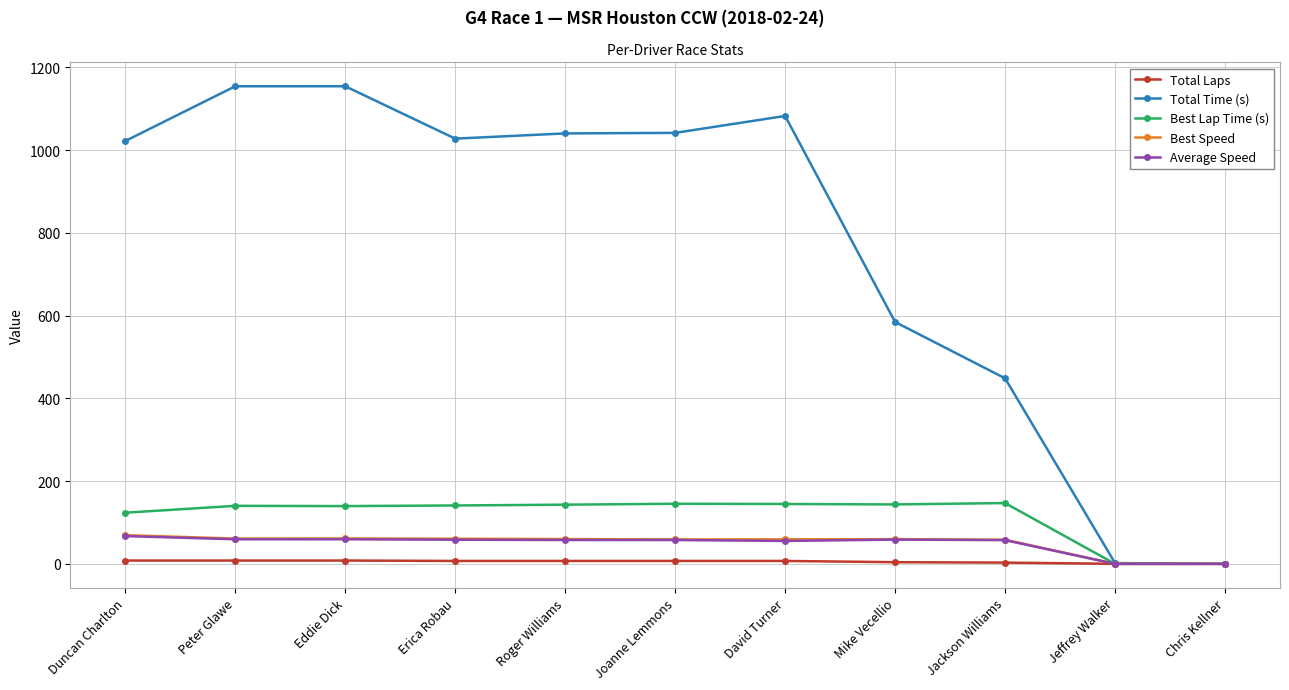

True or false: Total Time (s) has more than 1 points higher than both neighbors.

True